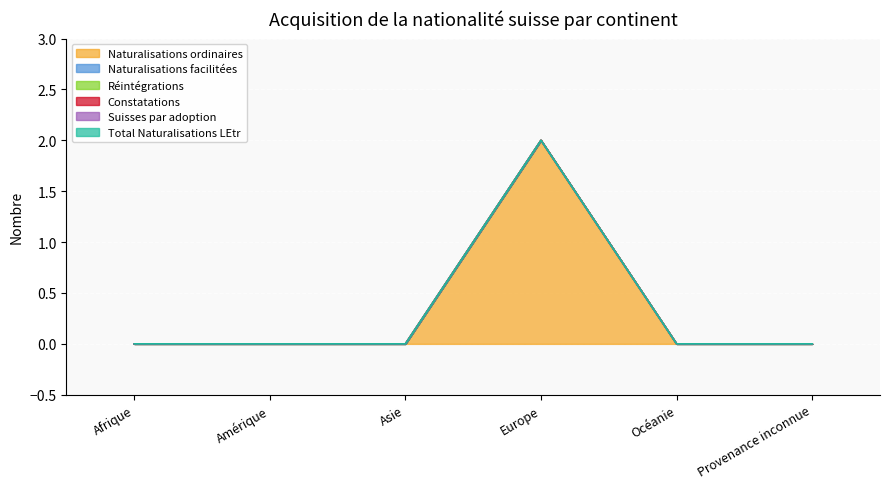

What is the maximum value shown in the chart?

2